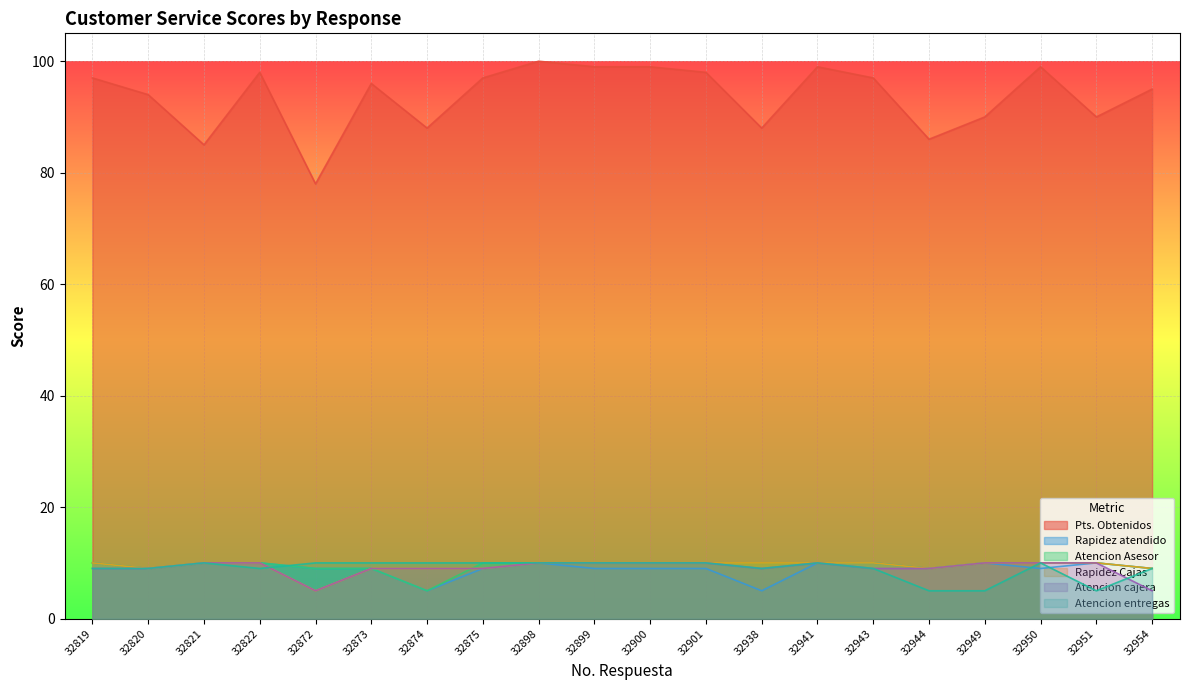

What is the value of the Atencion entregas point at the 8th from the left?

10